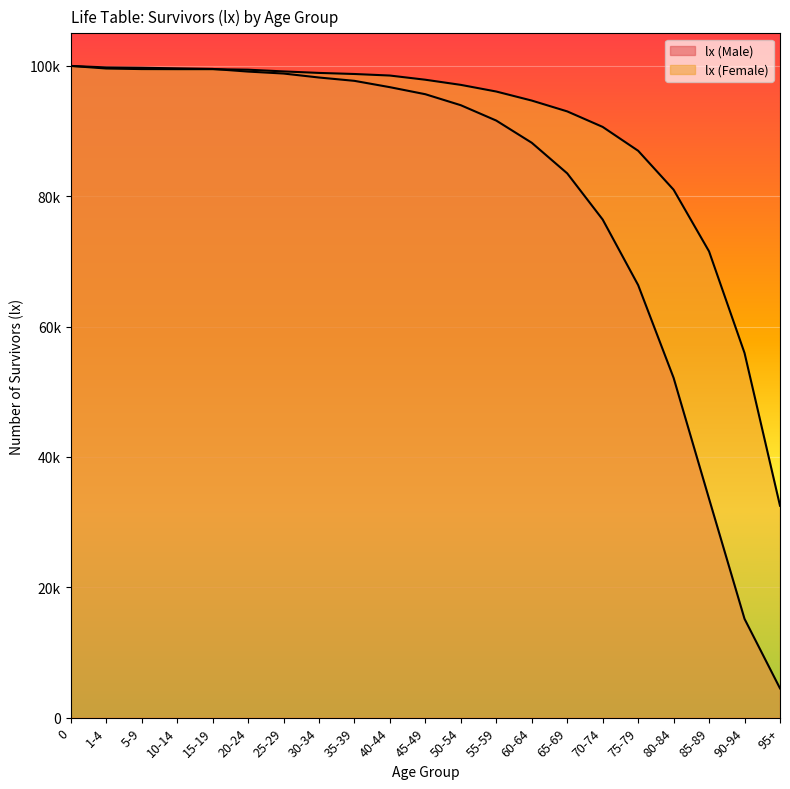

True or false: lx (Female) has more than 2 interior local peaks.

False